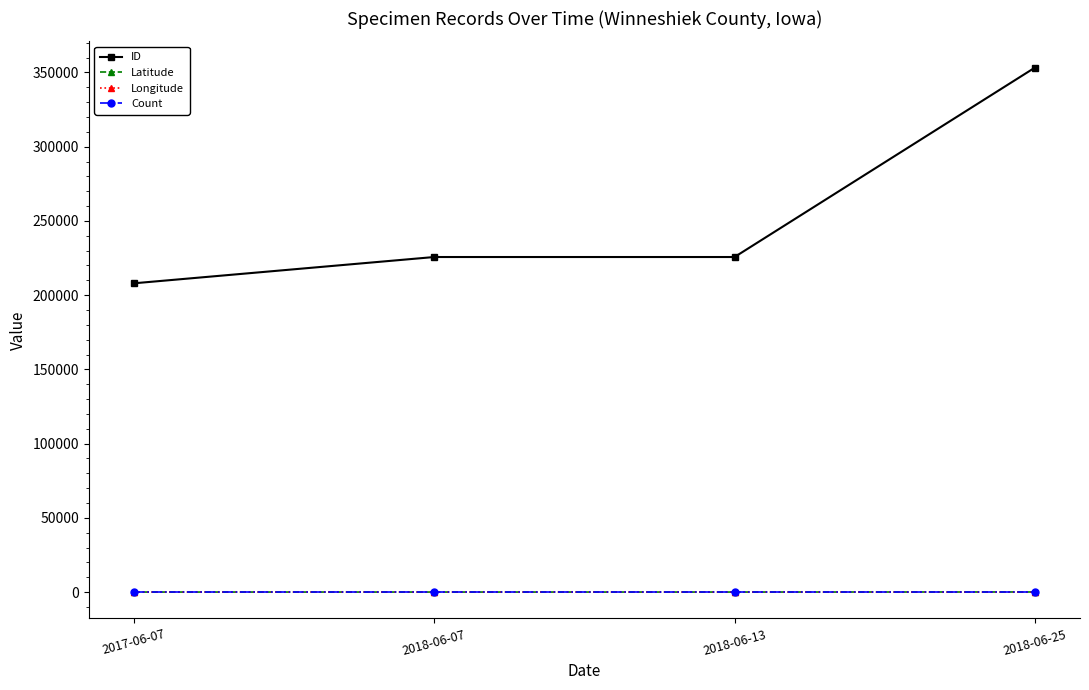

Between 2018-06-13 and 2018-06-25, which series saw the biggest shift?

ID